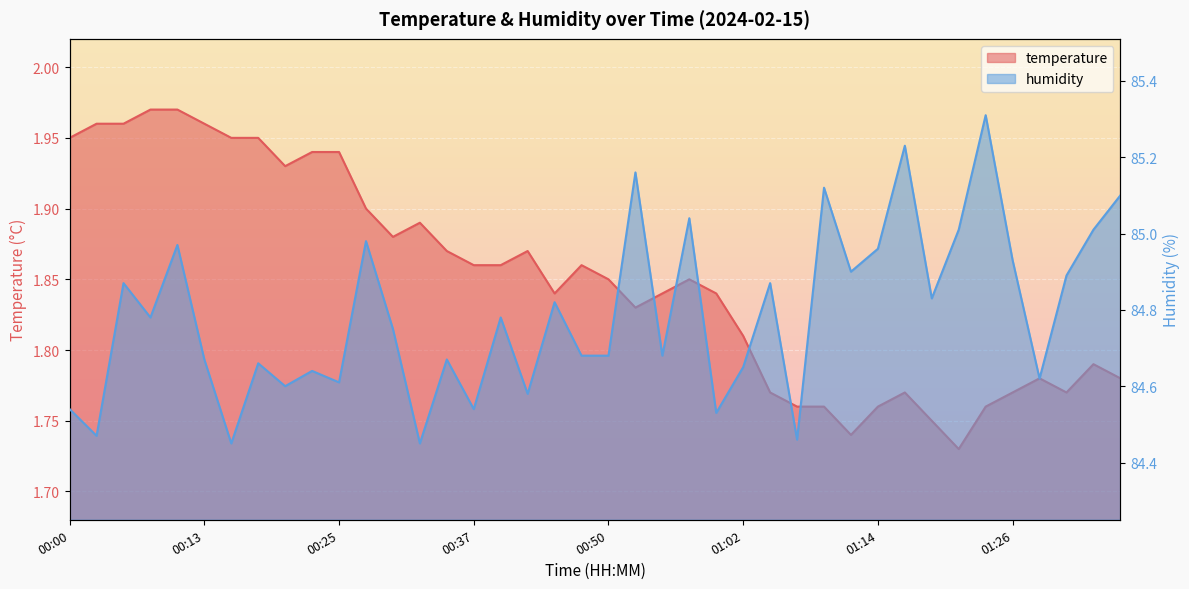

In humidity, how many points are lower than both neighbors (excluding endpoints)?

14